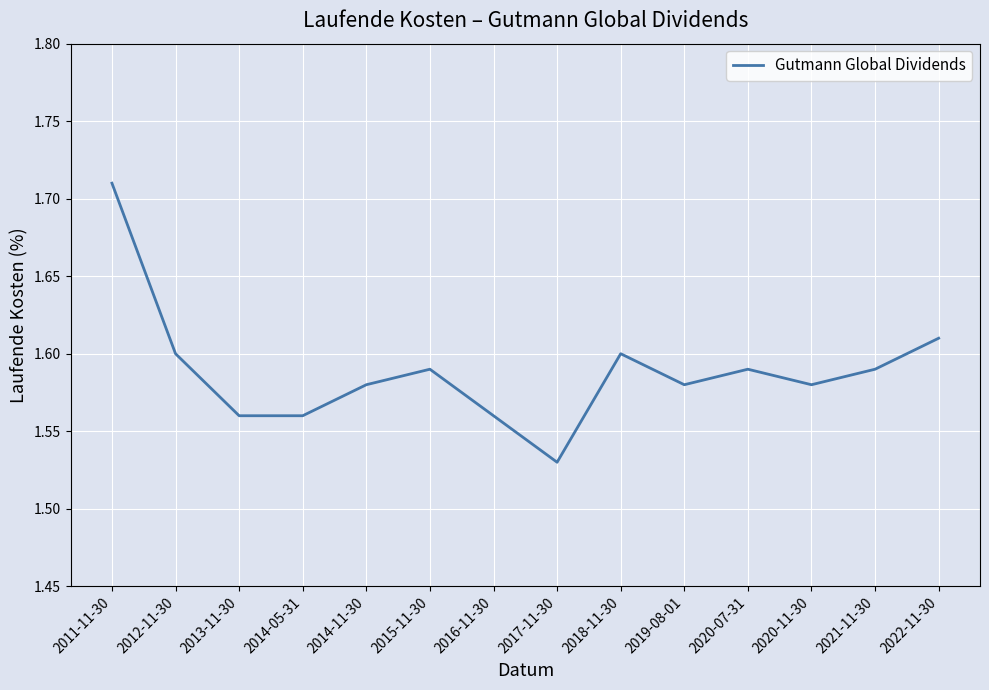

True or false: the data has more than 1 interior local peaks.

True